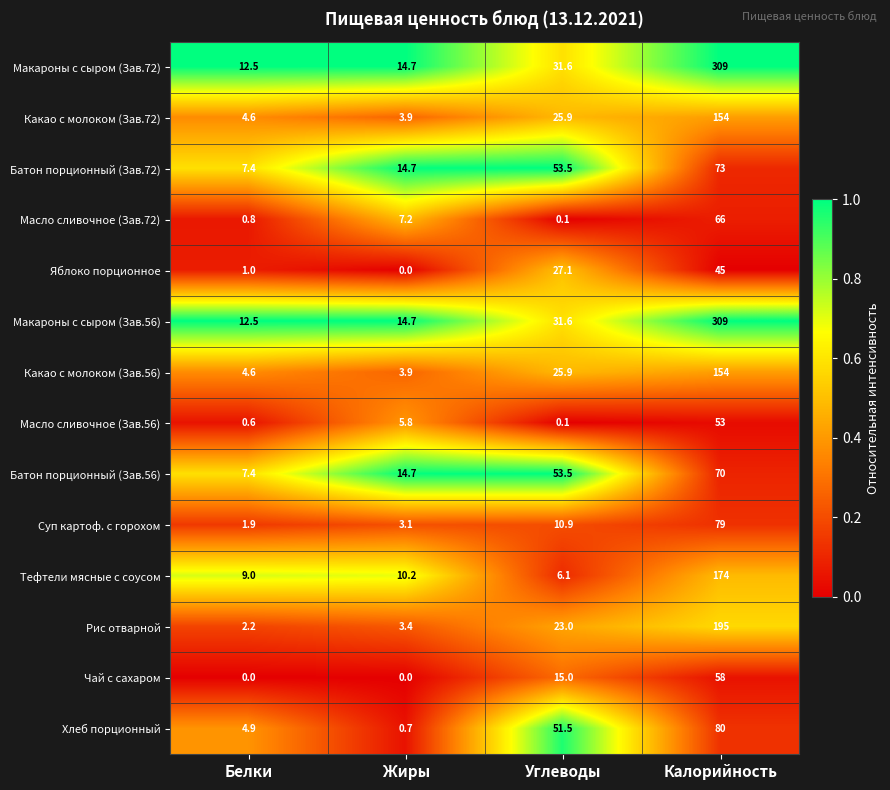

What is the maximum value shown in the chart?

309.0